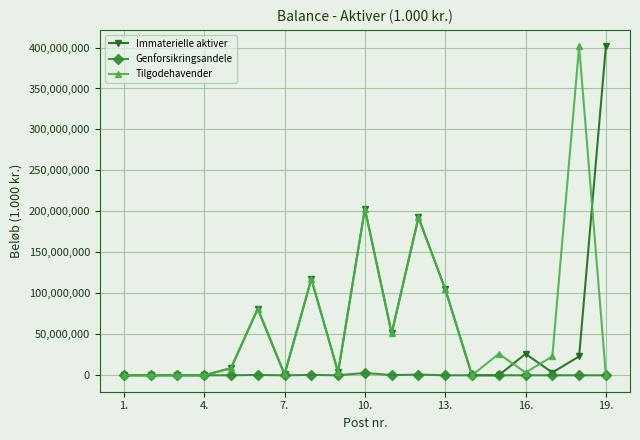

Is this an area chart (filled region under the line)?

No